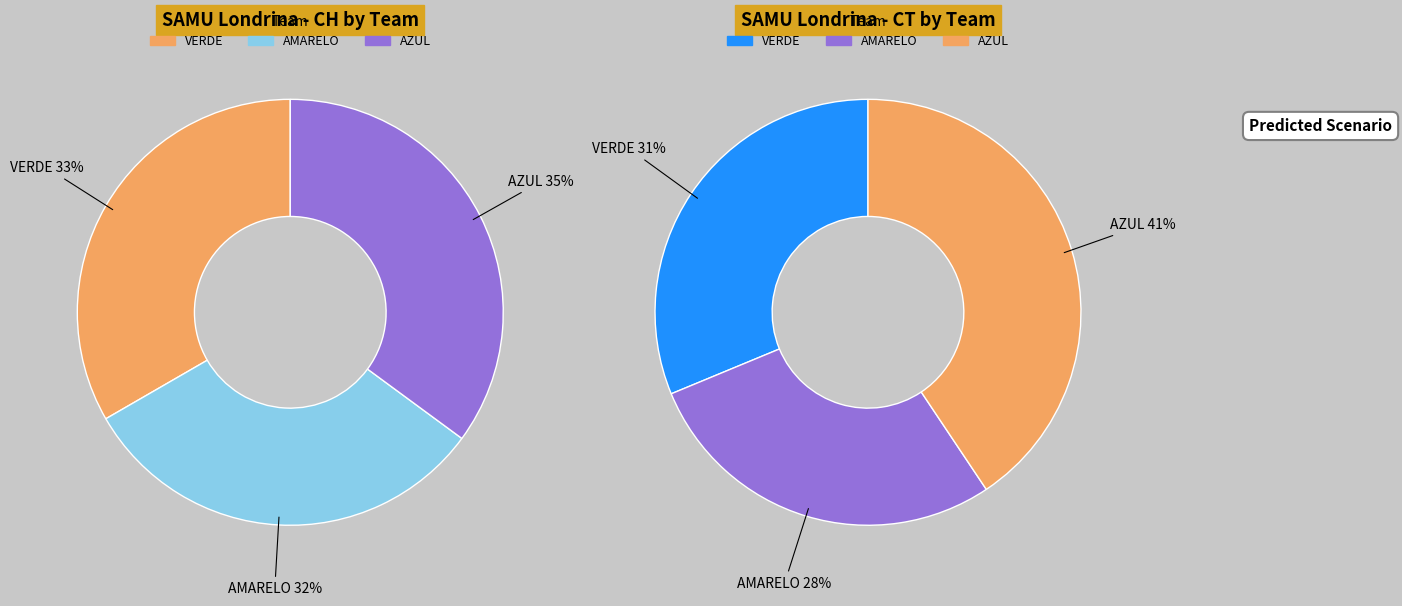

What is the smallest slice in the pie chart?

AMARELO